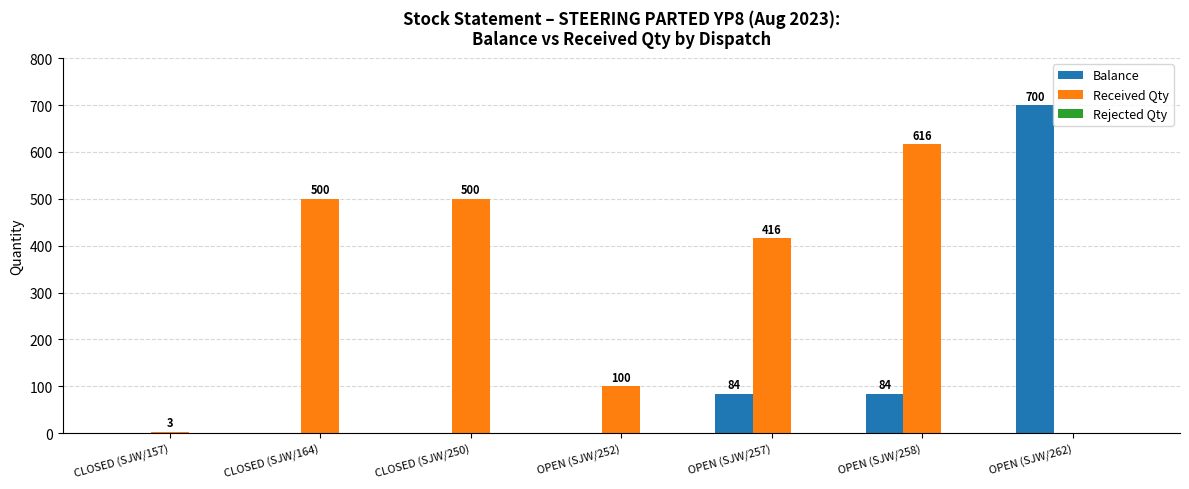

Which series changed the most between CLOSED (SJW/164) and OPEN (SJW/258)?

Received Qty